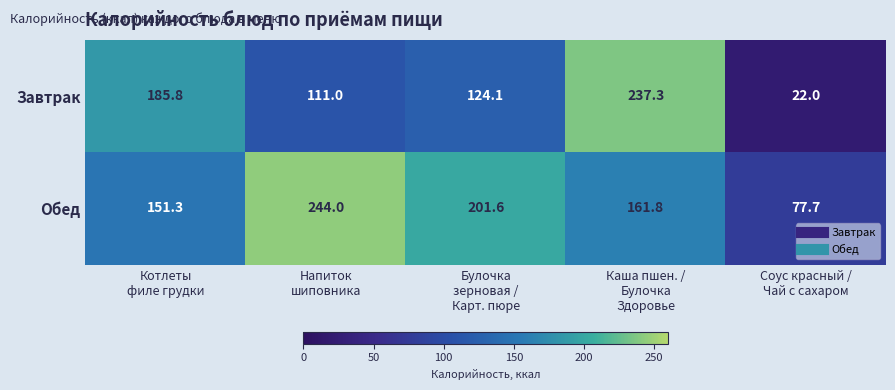

Rank the series by their average value, from lowest to highest.

Завтрак, Обед